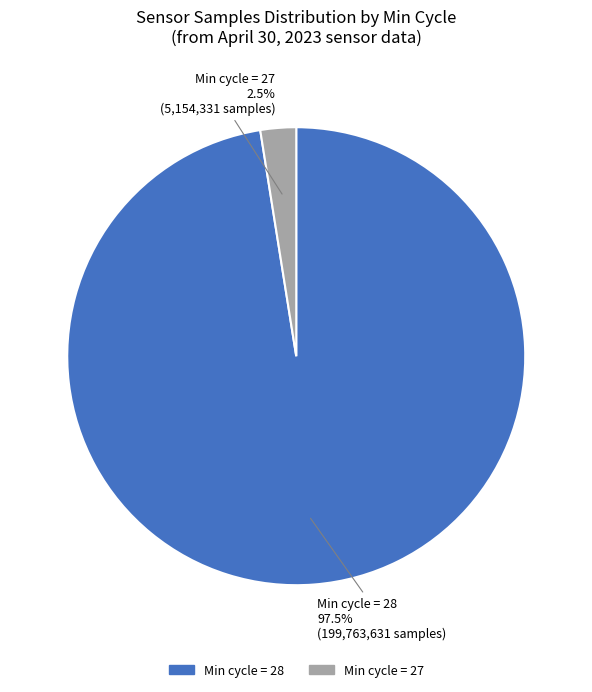

Does any single category account for the majority?

Yes